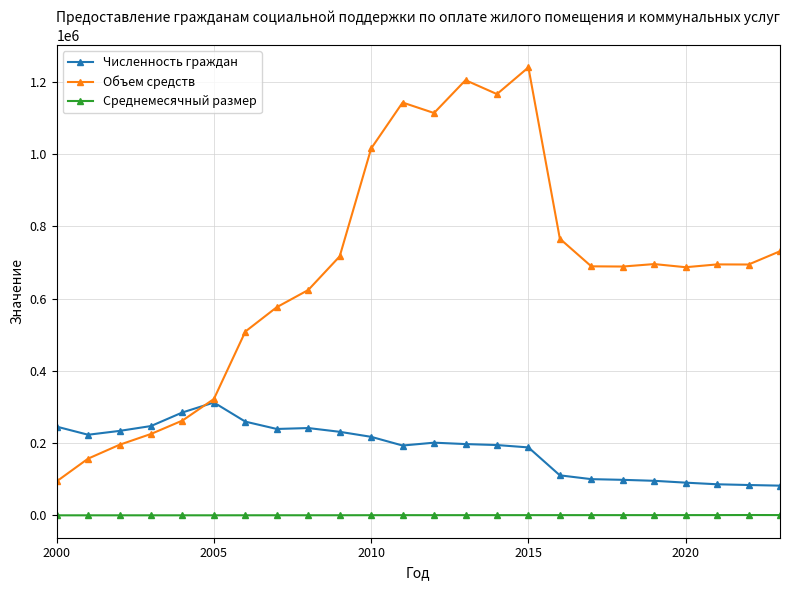

Rank the series by their average value, from lowest to highest.

Среднемесячный размер, Численность граждан, Объем средств